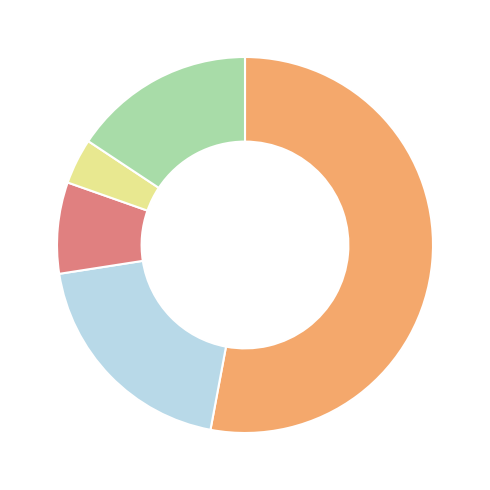

Does any single category account for the majority?

Yes